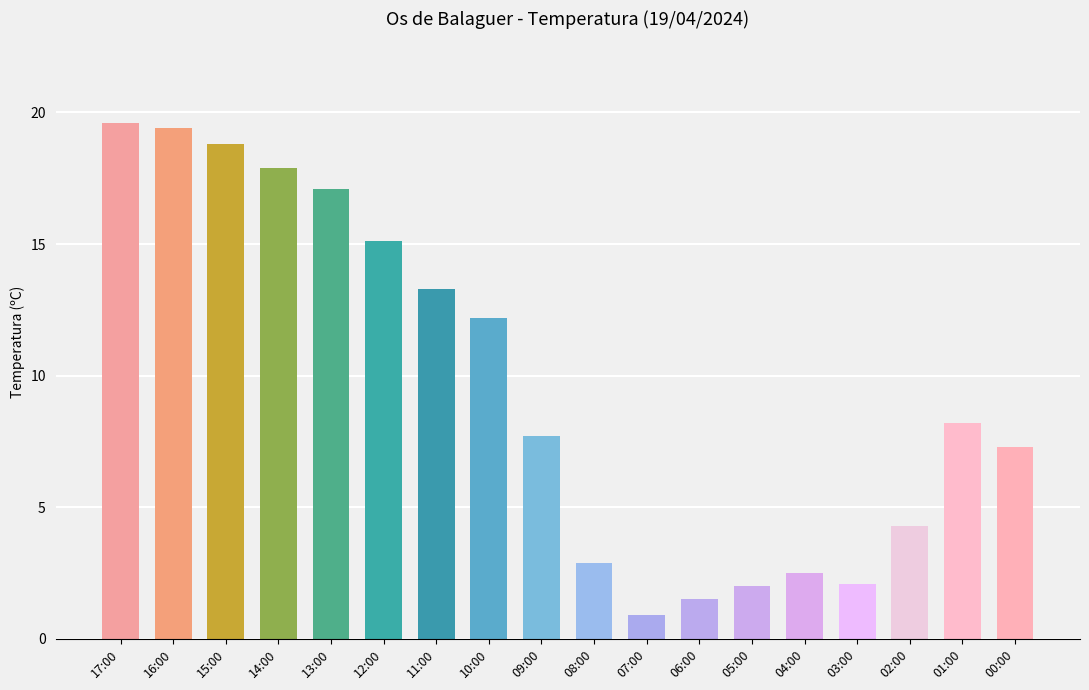

What is the sum of all values?

172.8